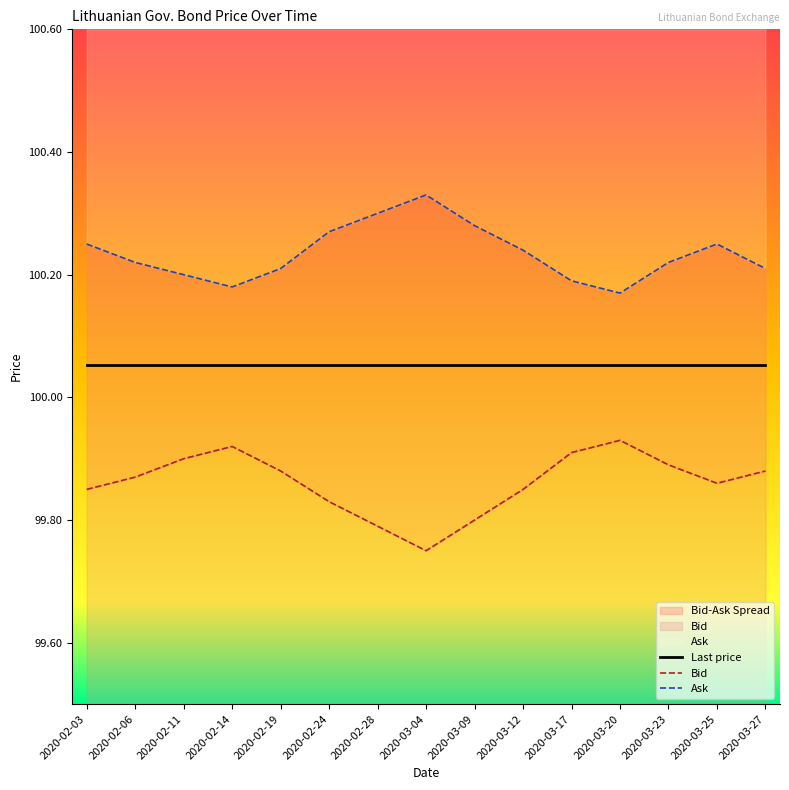

What is the difference between the Ask values at 2020-03-25 and 2020-02-14?

0.1